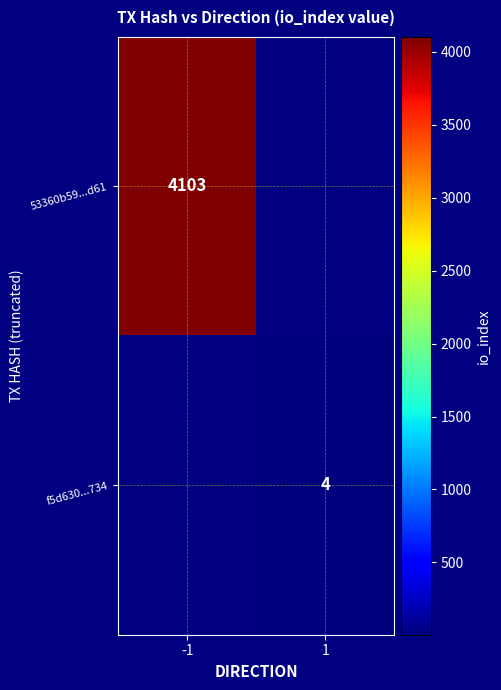

The value of 53360b59...d61 at -1 is 926. True or false?

False